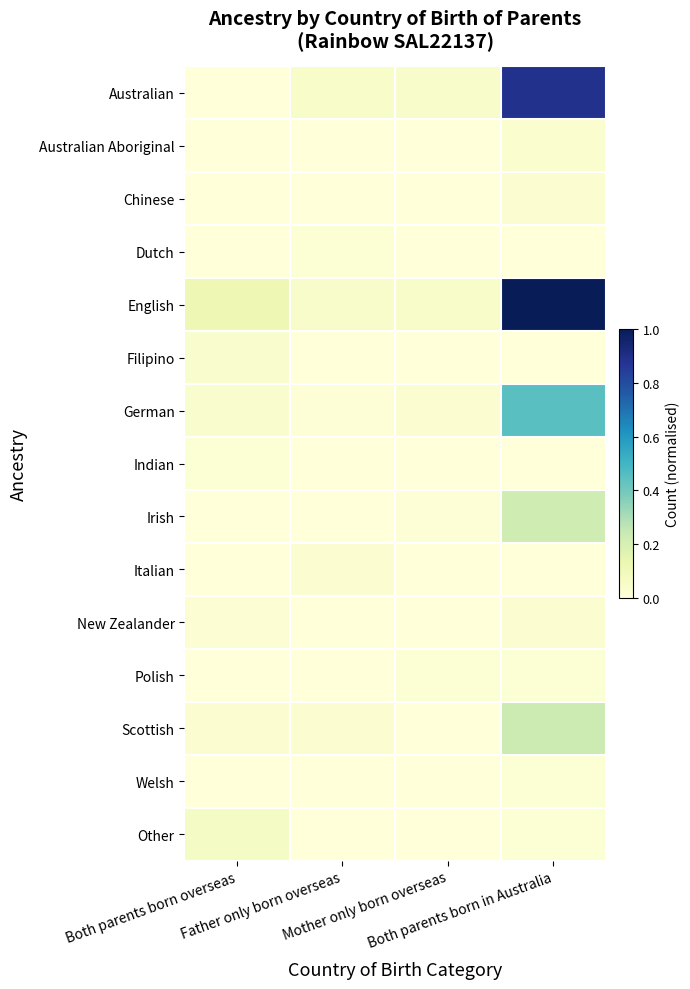

Reading left to right, what are all the values shown in this chart?

Australian: Both parents born overseas=0.0	Father only born overseas=0.1	Mother only born overseas=0.0	Both parents born in Australia=0.9
Australian Aboriginal: Both parents born overseas=0.0	Father only born overseas=0.0	Mother only born overseas=0.0	Both parents born in Australia=0.0
Chinese: Both parents born overseas=0.0	Father only born overseas=0.0	Mother only born overseas=0.0	Both parents born in Australia=0.0
Dutch: Both parents born overseas=0.0	Father only born overseas=0.0	Mother only born overseas=0.0	Both parents born in Australia=0.0
English: Both parents born overseas=0.1	Father only born overseas=0.0	Mother only born overseas=0.1	Both parents born in Australia=1.0
Filipino: Both parents born overseas=0.0	Father only born overseas=0.0	Mother only born overseas=0.0	Both parents born in Australia=0.0
German: Both parents born overseas=0.0	Father only born overseas=0.0	Mother only born overseas=0.0	Both parents born in Australia=0.5
Indian: Both parents born overseas=0.0	Father only born overseas=0.0	Mother only born overseas=0.0	Both parents born in Australia=0.0
Irish: Both parents born overseas=0.0	Father only born overseas=0.0	Mother only born overseas=0.0	Both parents born in Australia=0.2
Italian: Both parents born overseas=0.0	Father only born overseas=0.0	Mother only born overseas=0.0	Both parents born in Australia=0.0
New Zealander: Both parents born overseas=0.0	Father only born overseas=0.0	Mother only born overseas=0.0	Both parents born in Australia=0.0
Polish: Both parents born overseas=0.0	Father only born overseas=0.0	Mother only born overseas=0.0	Both parents born in Australia=0.0
Scottish: Both parents born overseas=0.0	Father only born overseas=0.0	Mother only born overseas=0.0	Both parents born in Australia=0.2
Welsh: Both parents born overseas=0.0	Father only born overseas=0.0	Mother only born overseas=0.0	Both parents born in Australia=0.0
Other: Both parents born overseas=0.1	Father only born overseas=0.0	Mother only born overseas=0.0	Both parents born in Australia=0.0